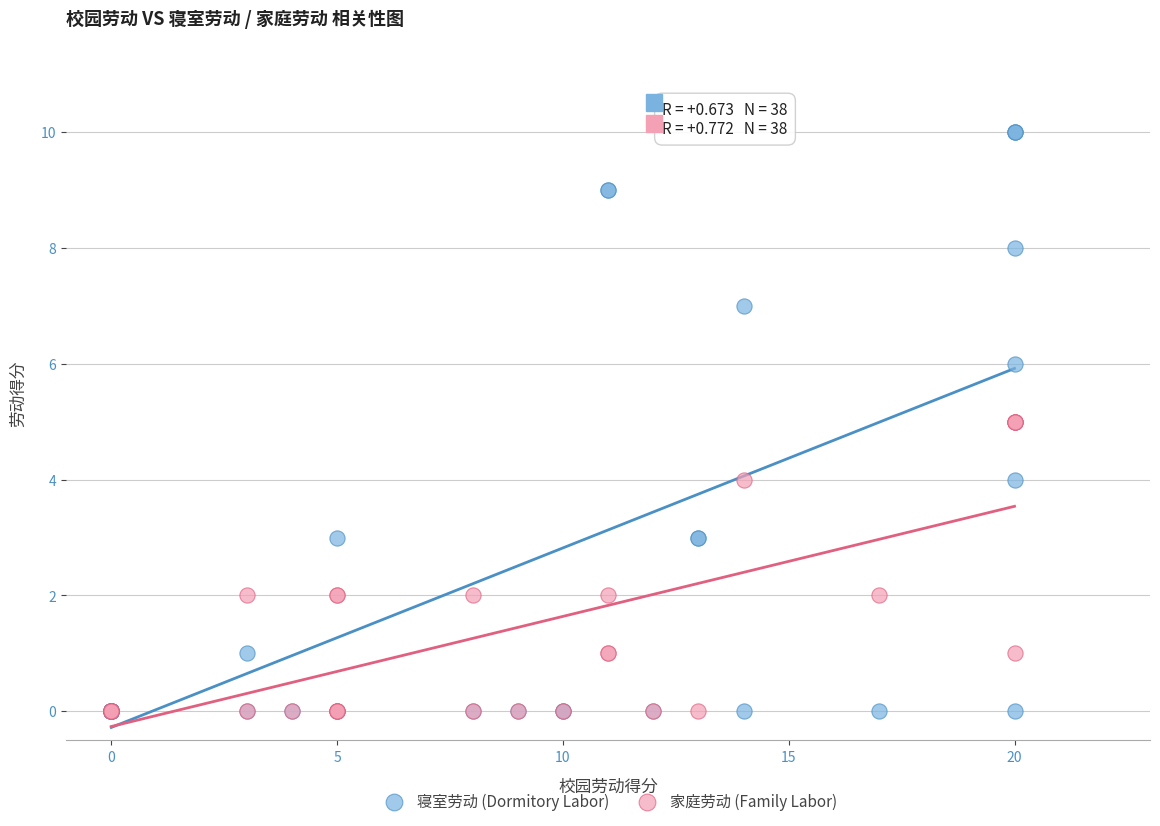

What are all the series names shown in the legend?

寝室劳动 (Dormitory Labor), 家庭劳动 (Family Labor)